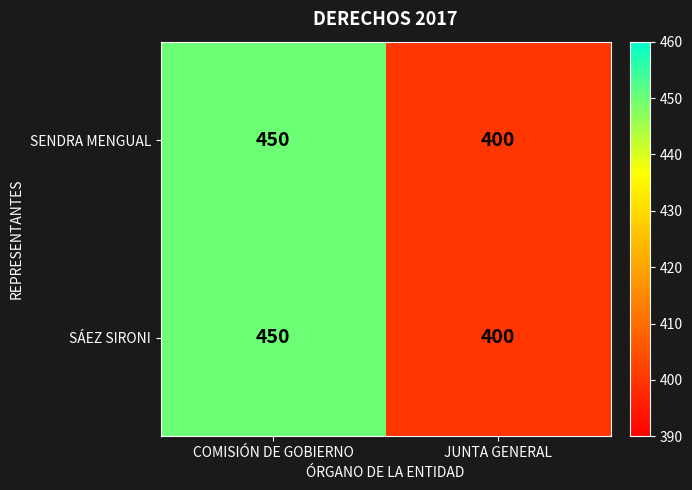

What is the total value across all series at COMISIÓN DE GOBIERNO?

900